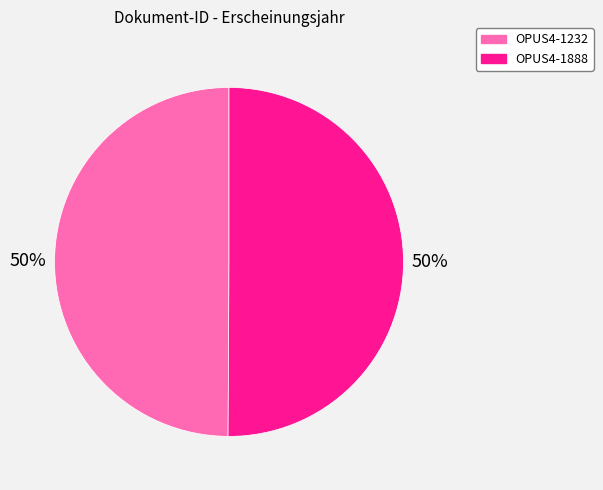

True or false: OPUS4-1888 accounts for 50% of the total.

True